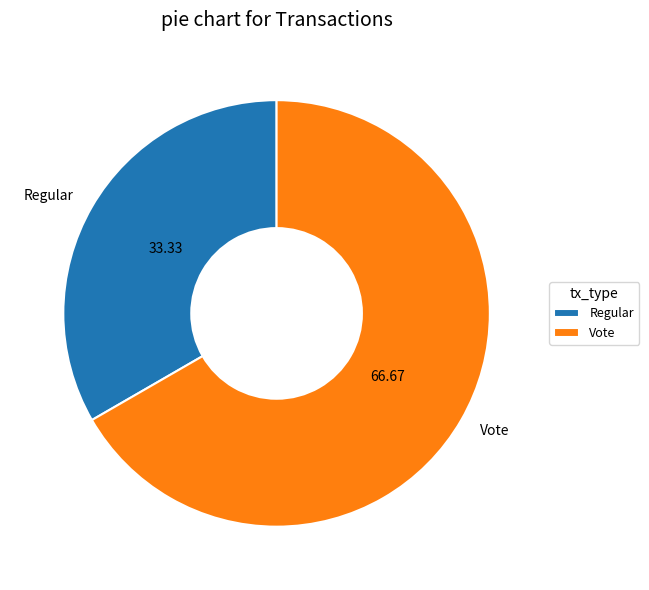

How many segments does this pie chart have?

2